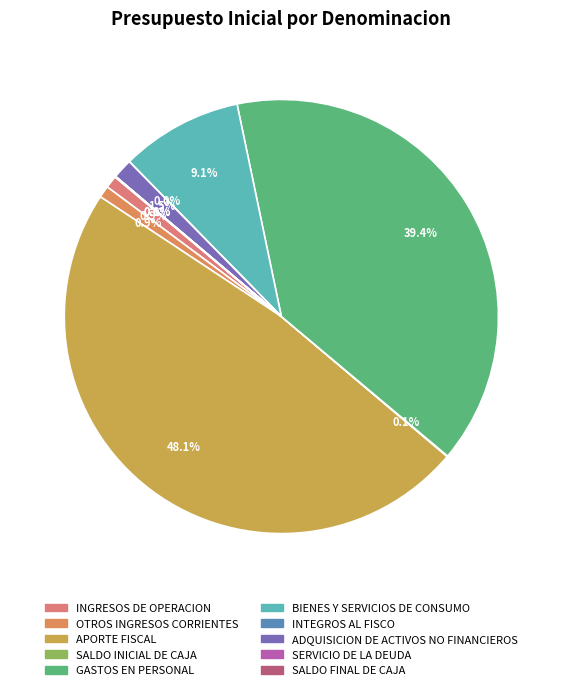

Rank the categories by value from highest to lowest.

APORTE FISCAL, GASTOS EN PERSONAL, BIENES Y SERVICIOS DE CONSUMO, ADQUISICION DE ACTIVOS NO FINANCIEROS, INGRESOS DE OPERACION, OTROS INGRESOS CORRIENTES, SALDO INICIAL DE CAJA, SALDO FINAL DE CAJA, SERVICIO DE LA DEUDA, INTEGROS AL FISCO